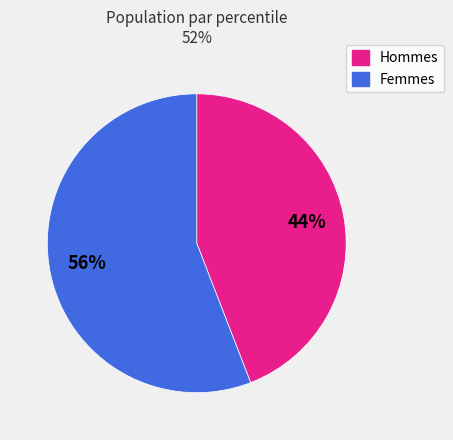

Rank the categories by value from lowest to highest.

Hommes, Femmes